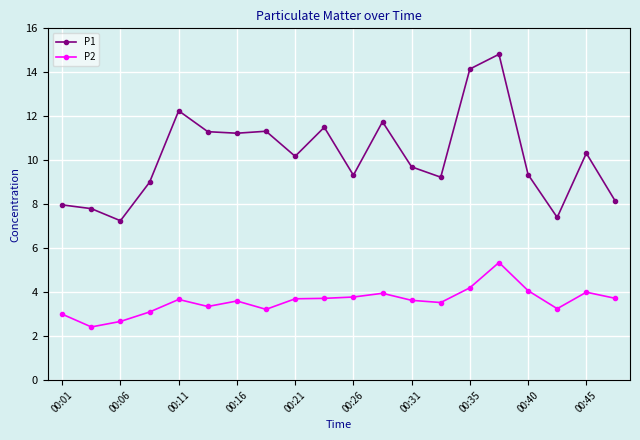

What is the value of the P2 point at the 5th from the left?

3.7